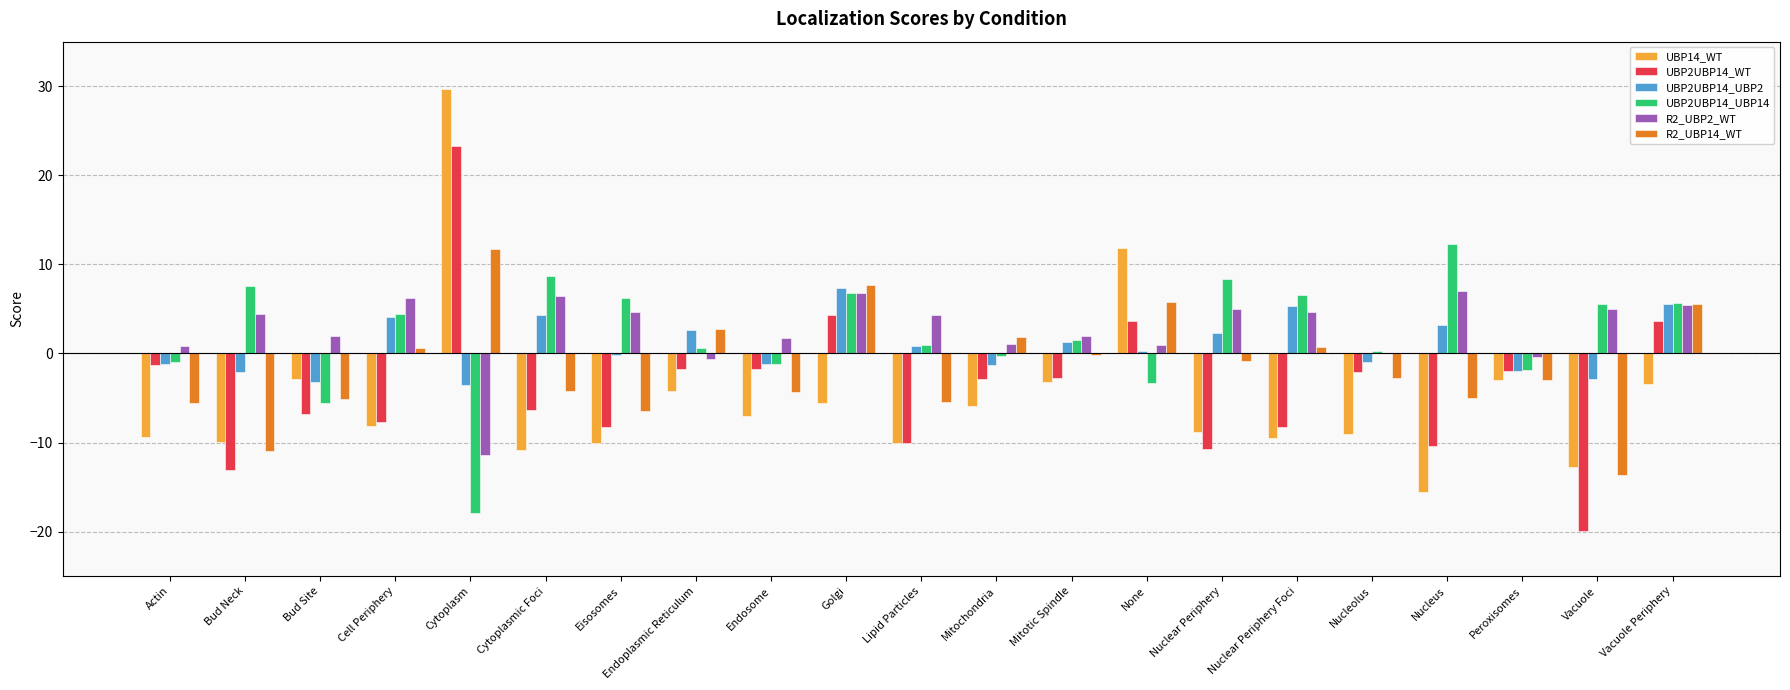

What is the approximate value of R2_UBP2_WT at None?

1.0